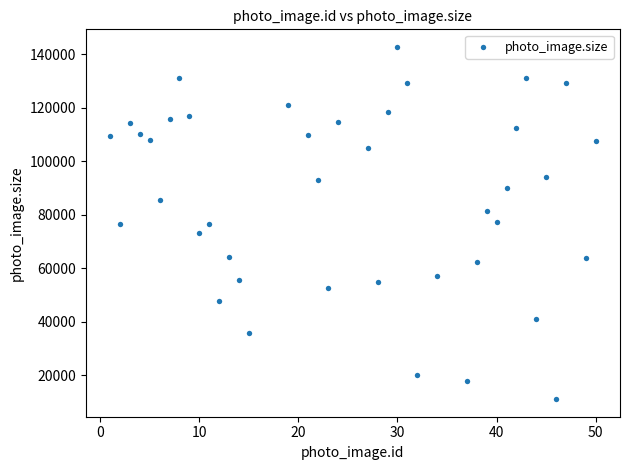

What is the range of Y values (max minus min)?

131562